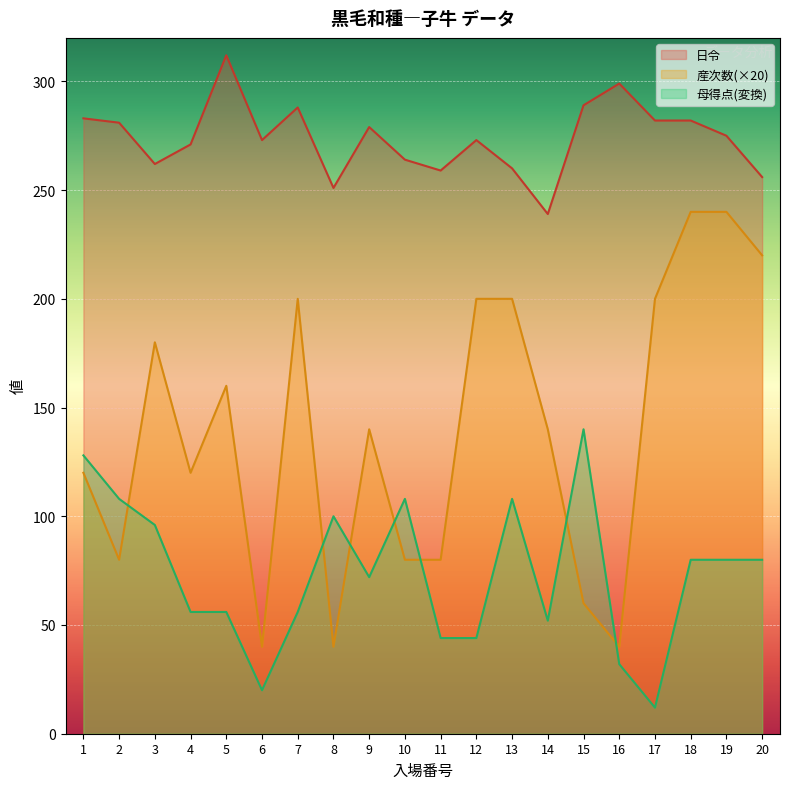

What are all the series names shown in the legend?

日令, 産次数(×20), 母得点(変換)